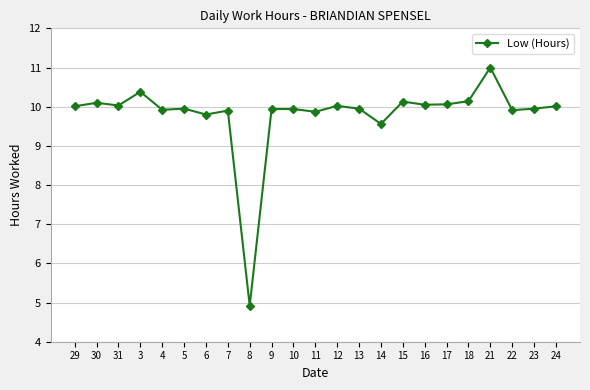

What is the change in value from 9 to 15?

+0.2